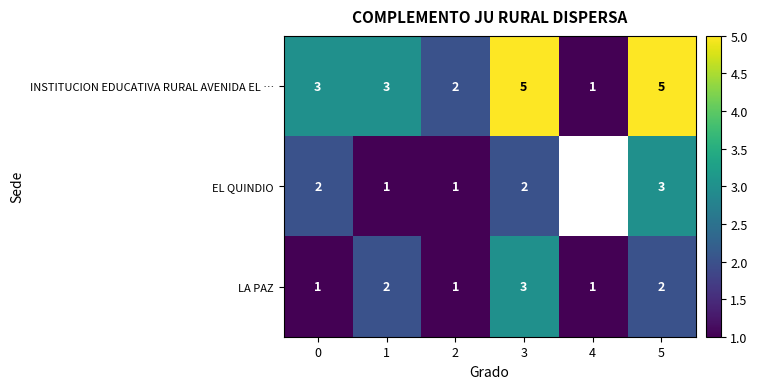

What is the sum of the INSTITUCION EDUCATIVA RURAL AVENIDA EL … values at 1 and 3?

8